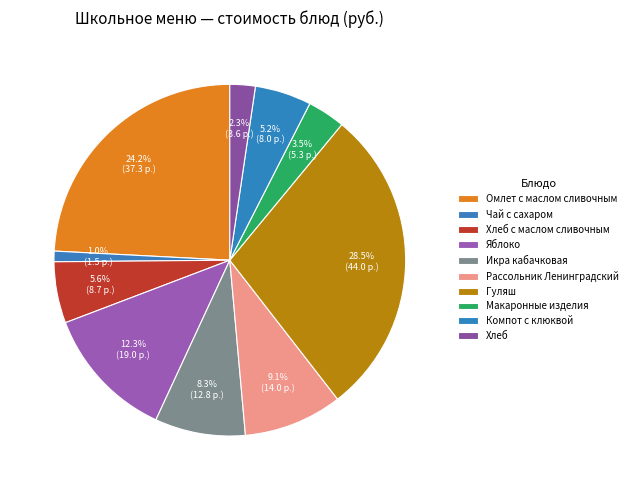

Combined, do Гуляш and Чай с сахаром account for over 50%?

No